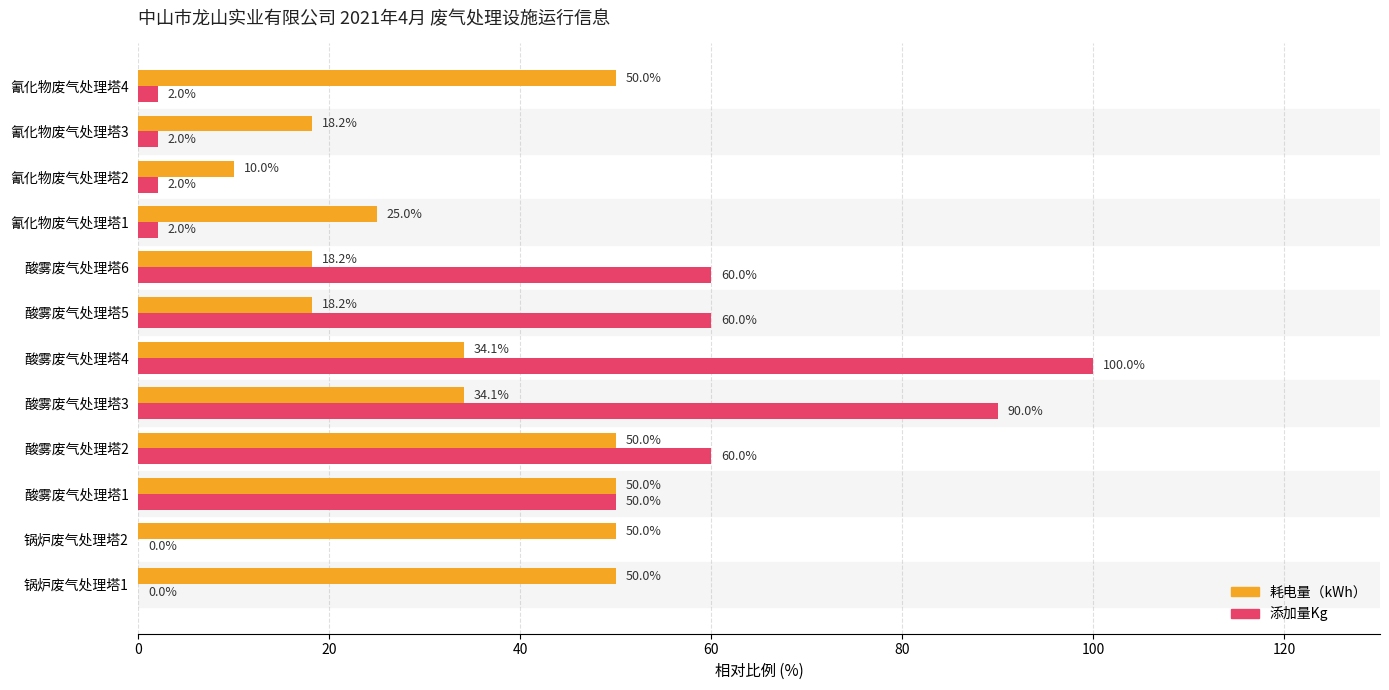

What is the sum of the 耗电量（kWh） values at 锅炉废气处理塔1 and 酸雾废气处理塔3?

84.1